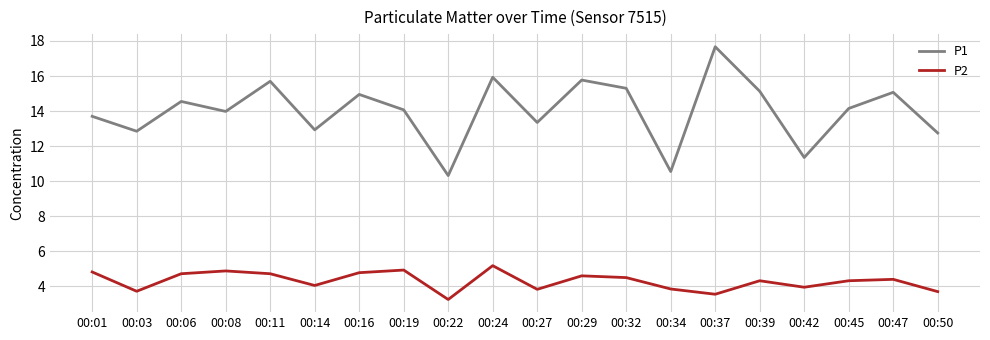

Rank the series by their average value, from lowest to highest.

P2, P1